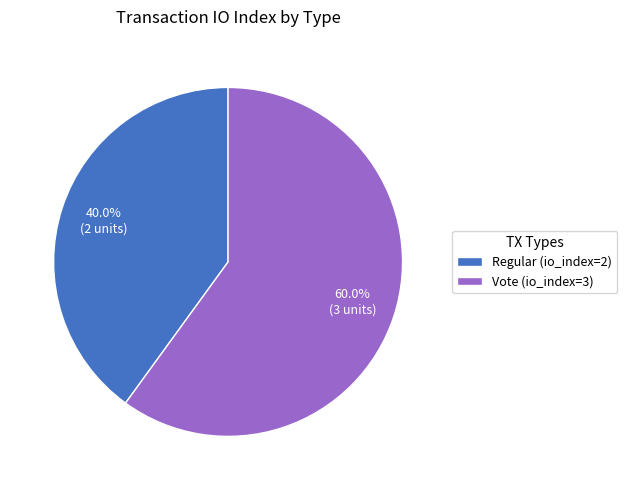

What percentage is the Regular (io_index=2) slice, to the nearest percent?

40%